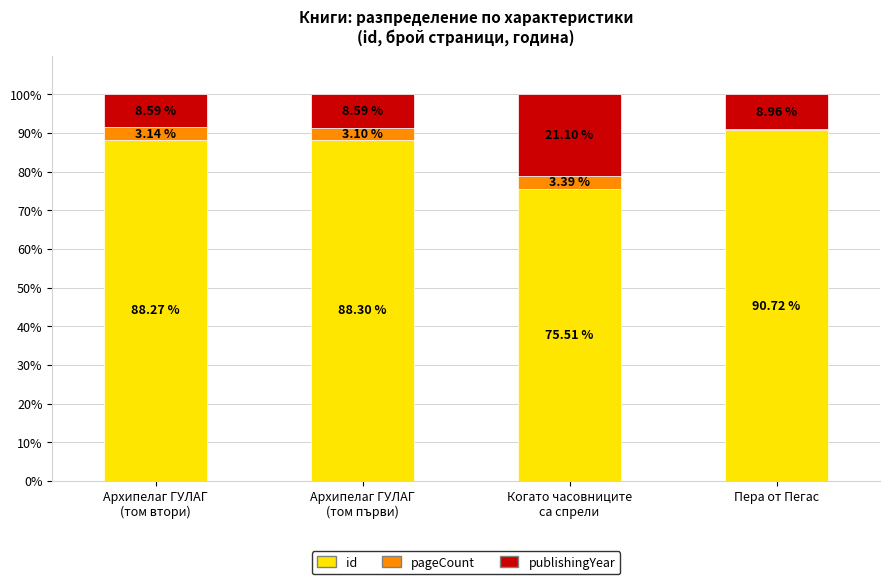

What is the total value across all series at Пера от Пегас?

100.0